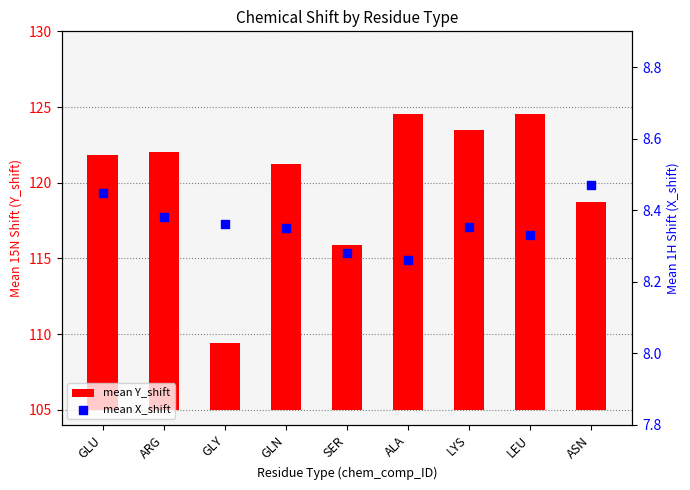

Which series has the largest Y range (max minus min)?

mean Y_shift